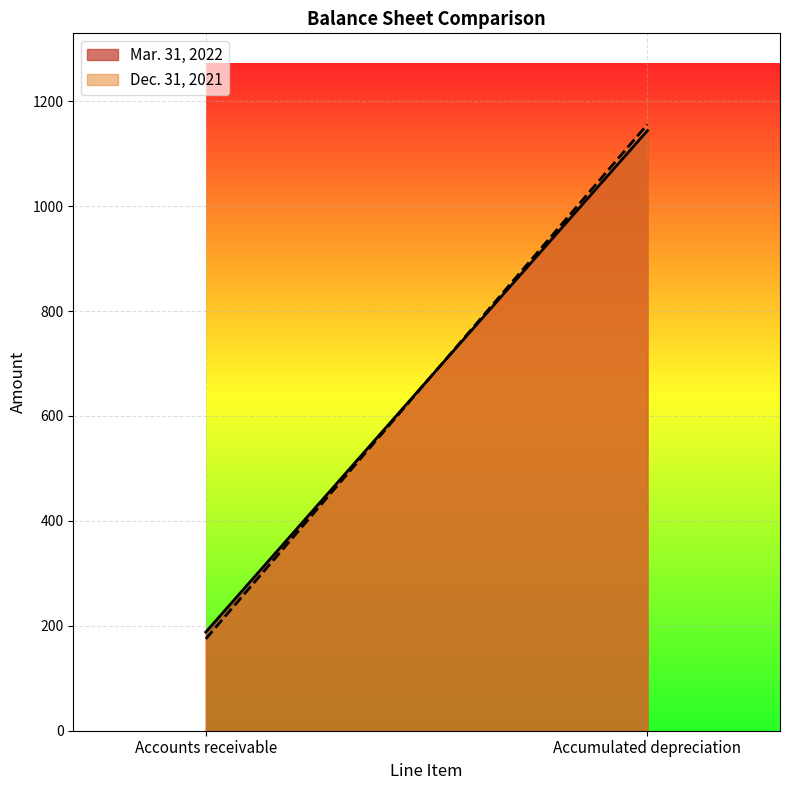

How many lines are shown in the chart?

2